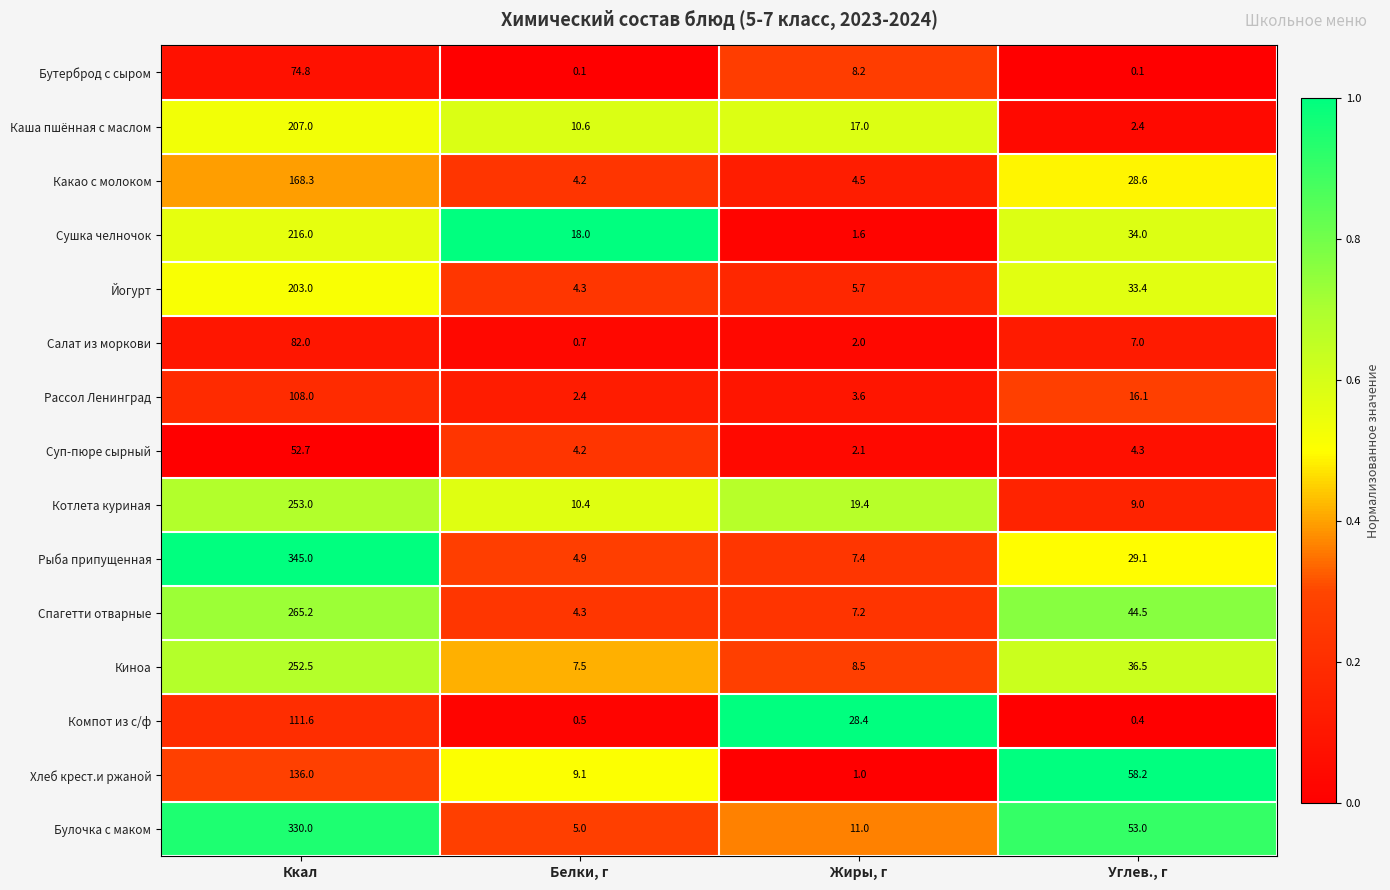

The Сушка челночок series shows 34.0 at Углев., г. True or false?

True